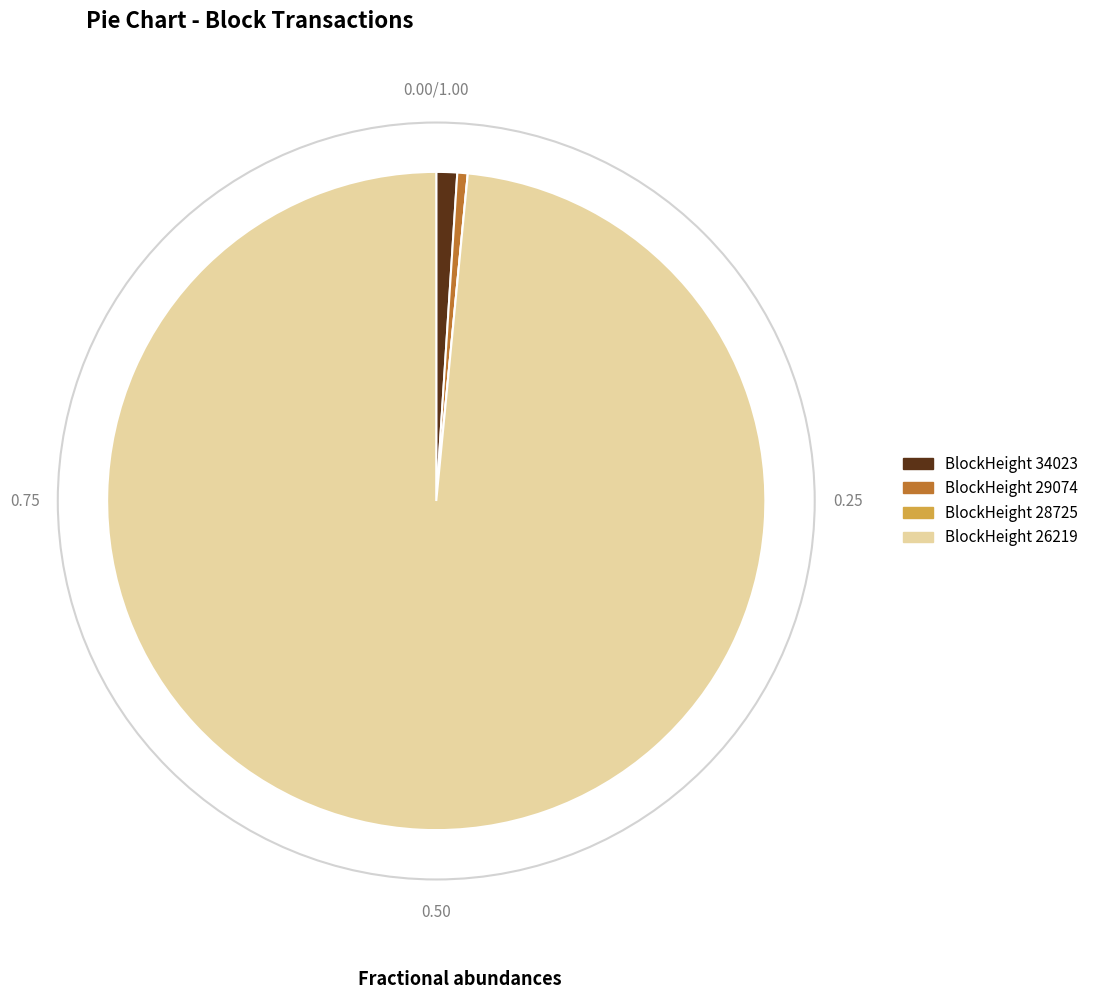

Is there a majority slice in this chart?

Yes